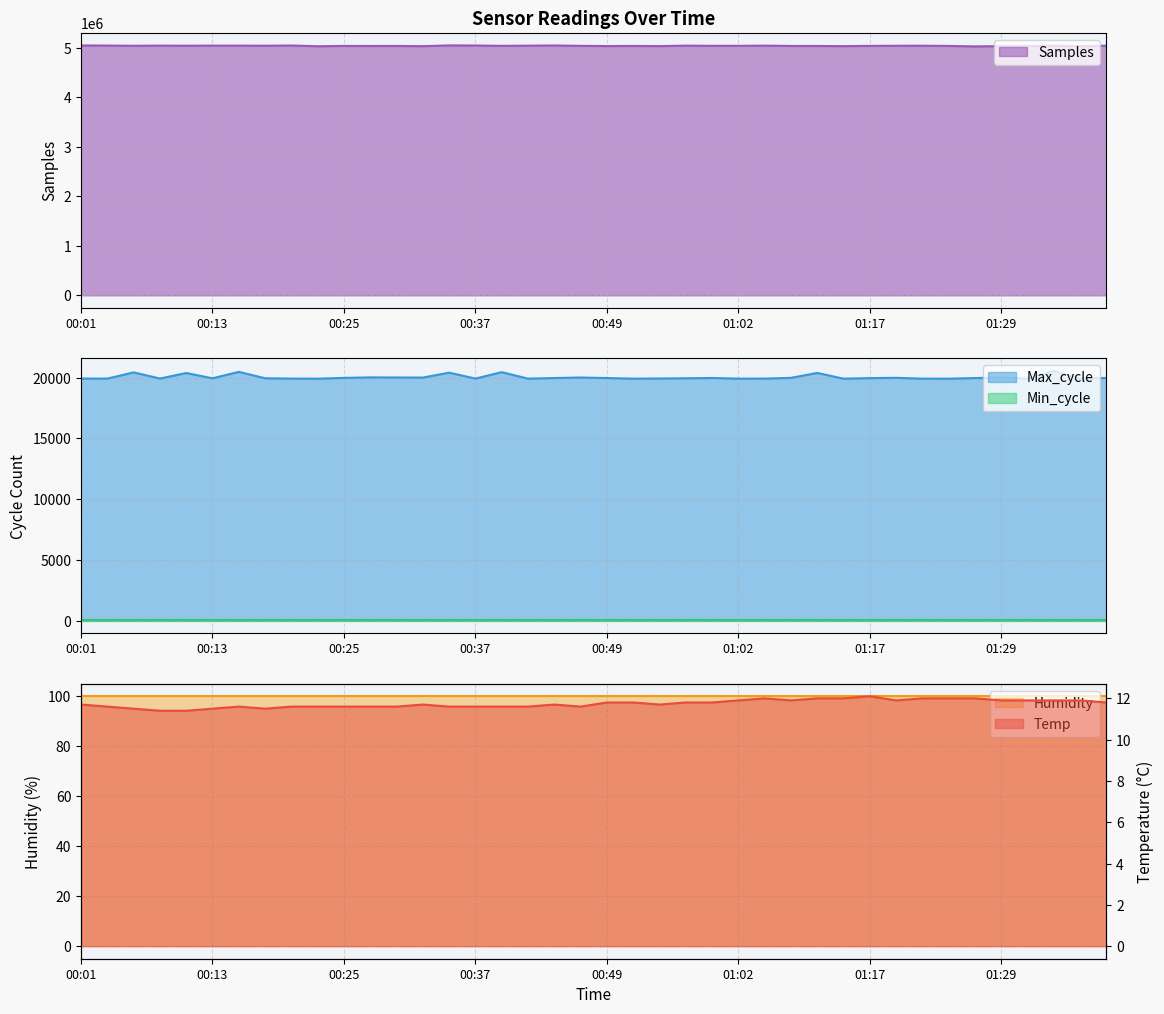

At which category does Samples reach its first local peak?

00:08